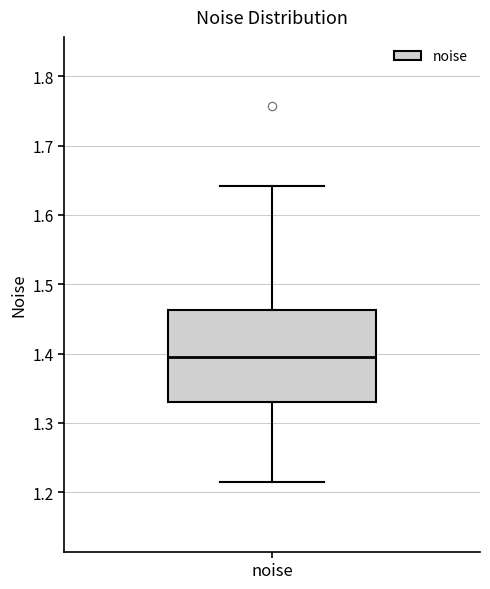

Transcribe this box plot: give where the median line is, the range the box spans, and where the two whiskers end, as read against the y-axis. The values are not printed on the chart, so give them approximately, as read against the axis.

median 1.39, box 1.33 to 1.46, whiskers 1.21 to 1.64